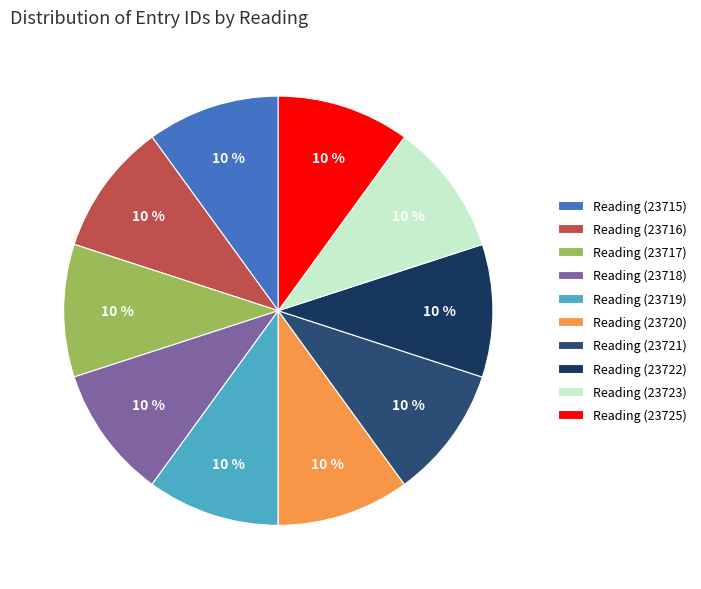

Is there a majority slice in this chart?

No